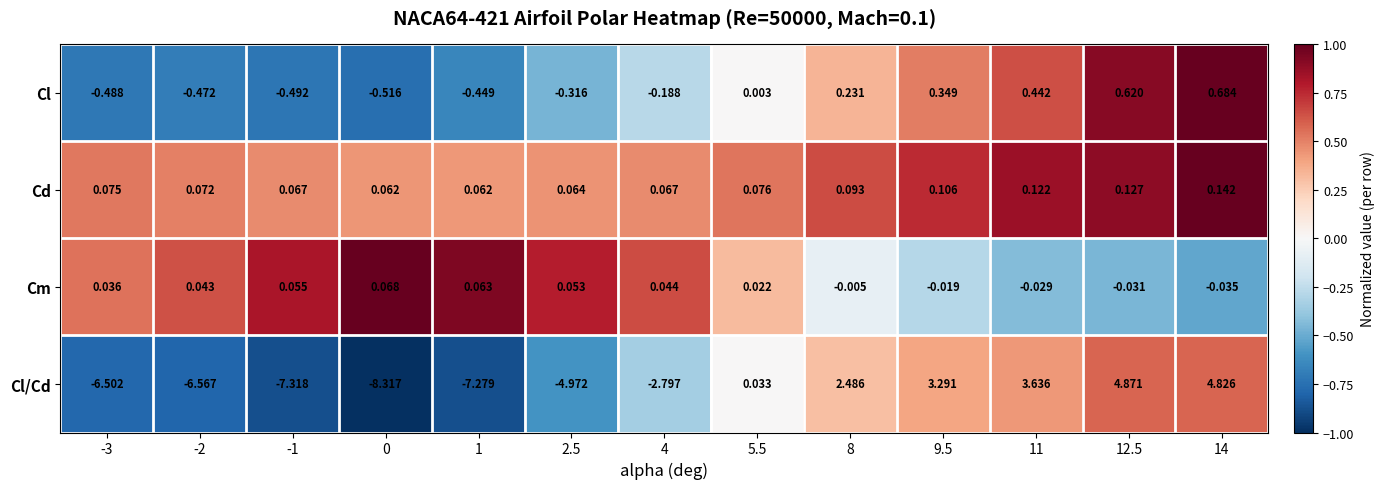

Which series has the largest total across all categories?

Cd